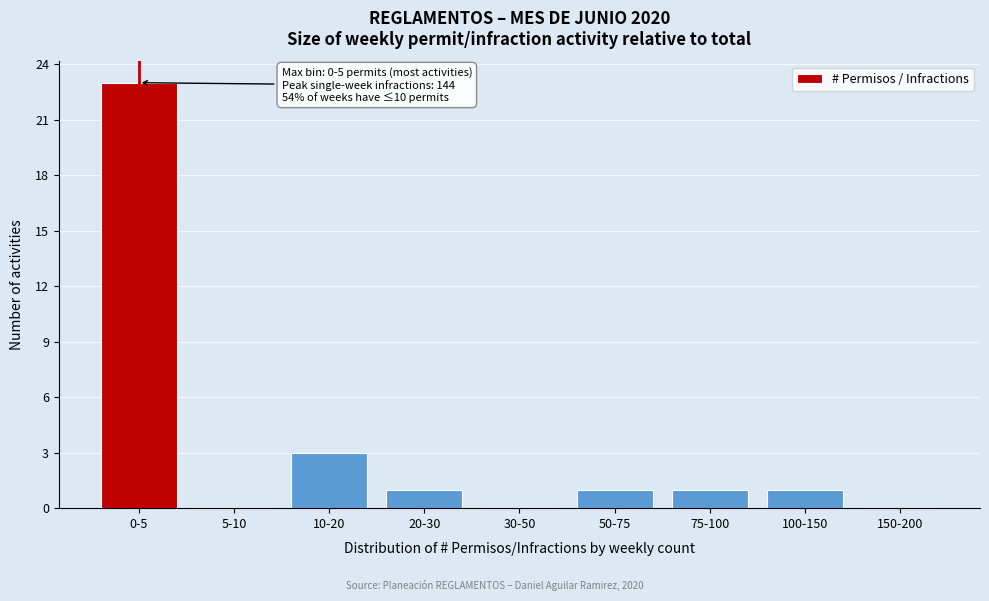

Reading left to right, list all the values displayed in this chart.

0-5=23	5-10=0	10-20=3	20-30=1	30-50=0	50-75=1	75-100=1	100-150=1	150-200=0